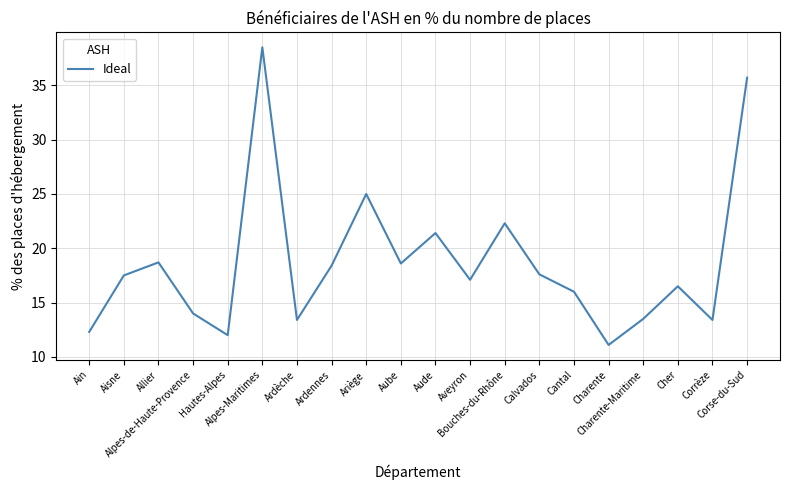

What is the maximum value shown in the chart?

38.5